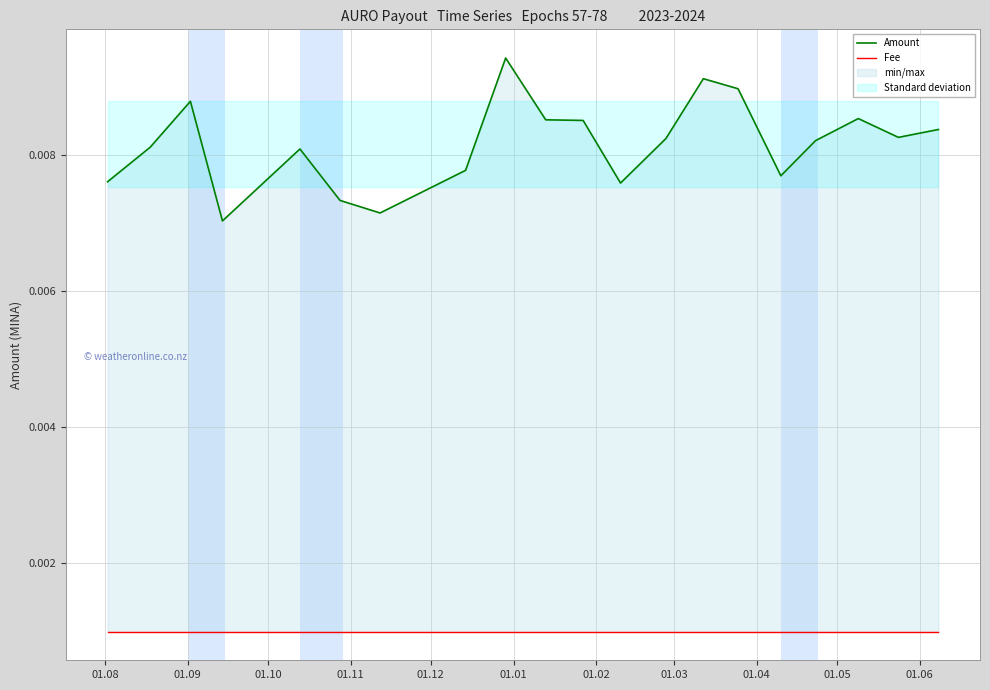

The value of Fee at 01.09 is 0.0. True or false?

True